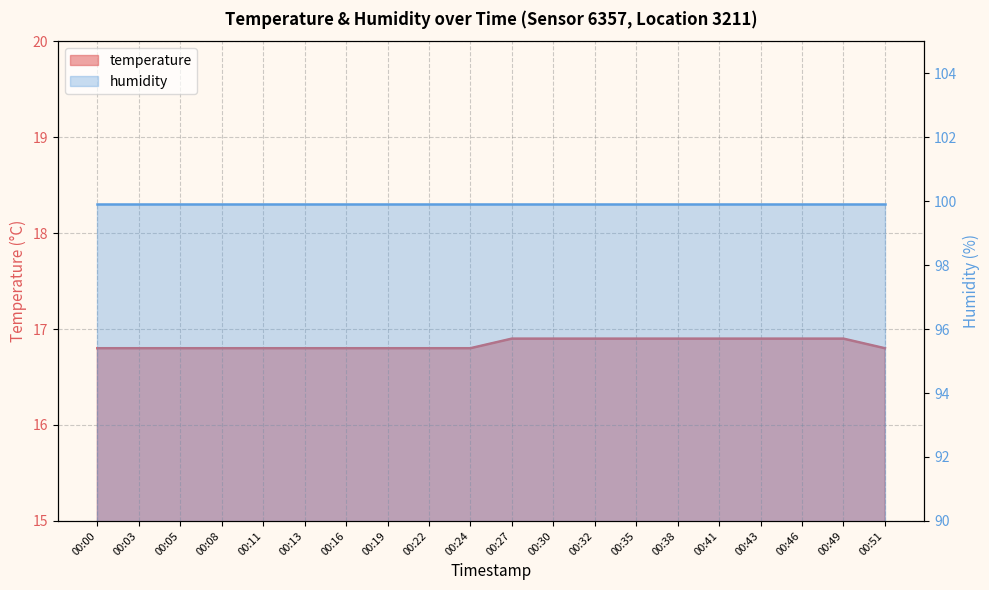

What is the difference between the maximum and minimum values?

0.1